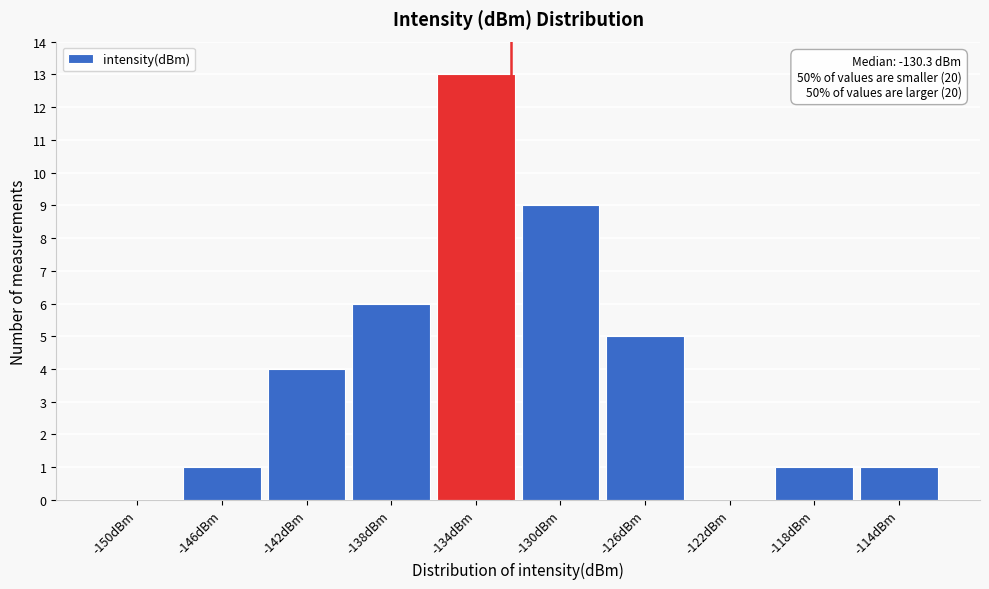

Reading left to right, extract all data points from this chart.

-150dBm=0	-146dBm=1	-142dBm=4	-138dBm=6	-134dBm=13	-130dBm=9	-126dBm=5	-122dBm=0	-118dBm=1	-114dBm=1